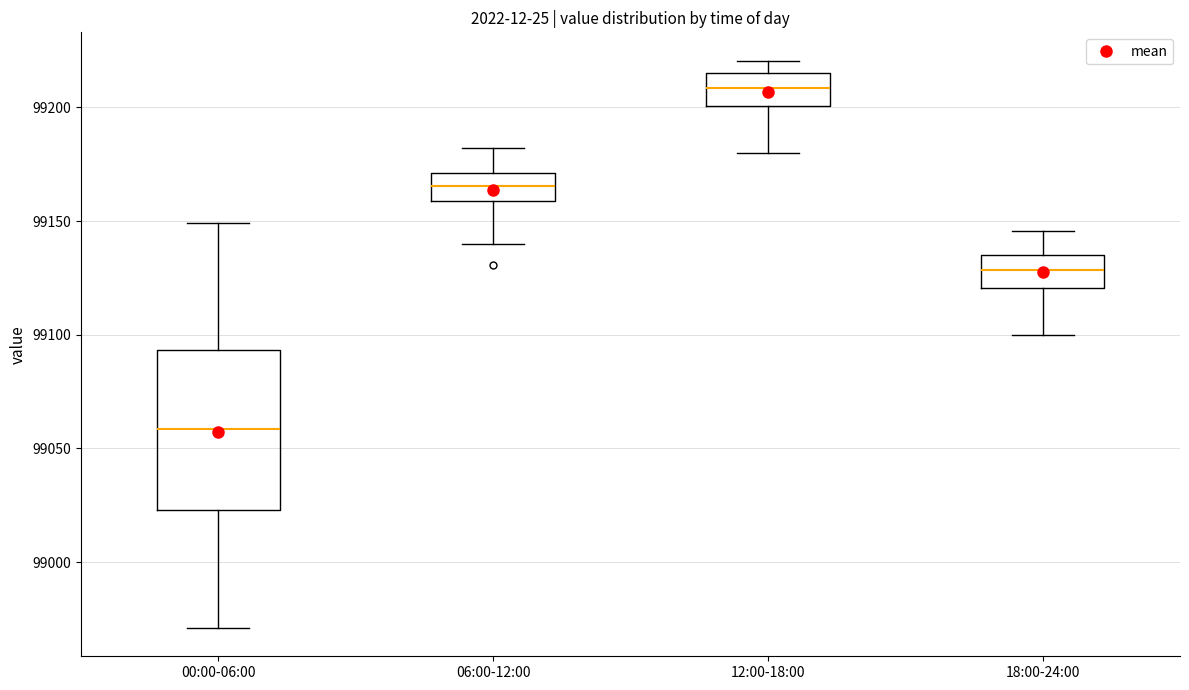

Reading left to right, read every box against the y-axis: the position of its median line, the range the box covers, and the ends of its whiskers. The values are not printed on the chart, so give them approximately, as read against the axis.

00:00-06:00: median 99060, box 99025 to 99095, whiskers 98970 to 99150
06:00-12:00: median 99165, box 99160 to 99170, whiskers 99140 to 99180
12:00-18:00: median 99210, box 99200 to 99215, whiskers 99180 to 99220
18:00-24:00: median 99130, box 99120 to 99135, whiskers 99100 to 99145